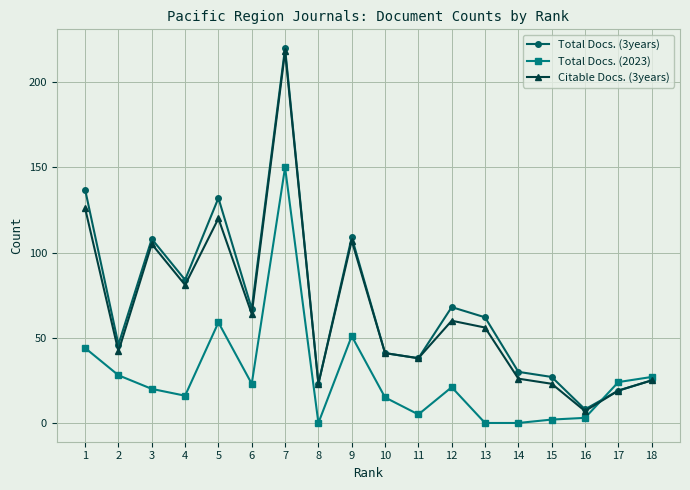

What is the sum of the Citable Docs. (3years) values at 10 and 7?

259